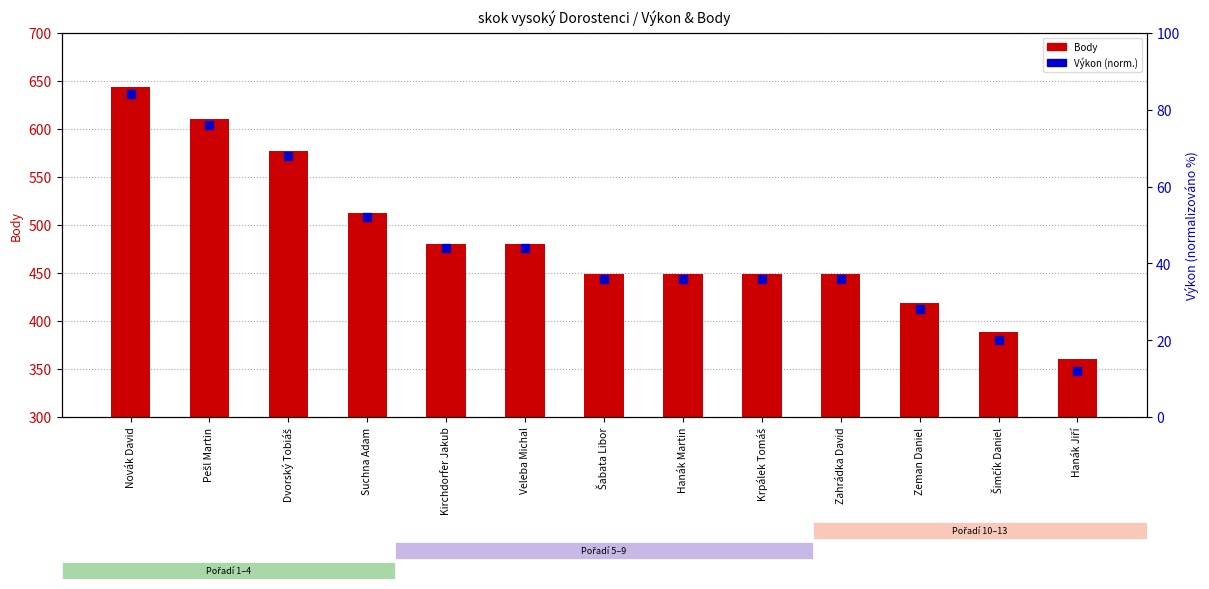

Which series has the largest Y range (max minus min)?

Body